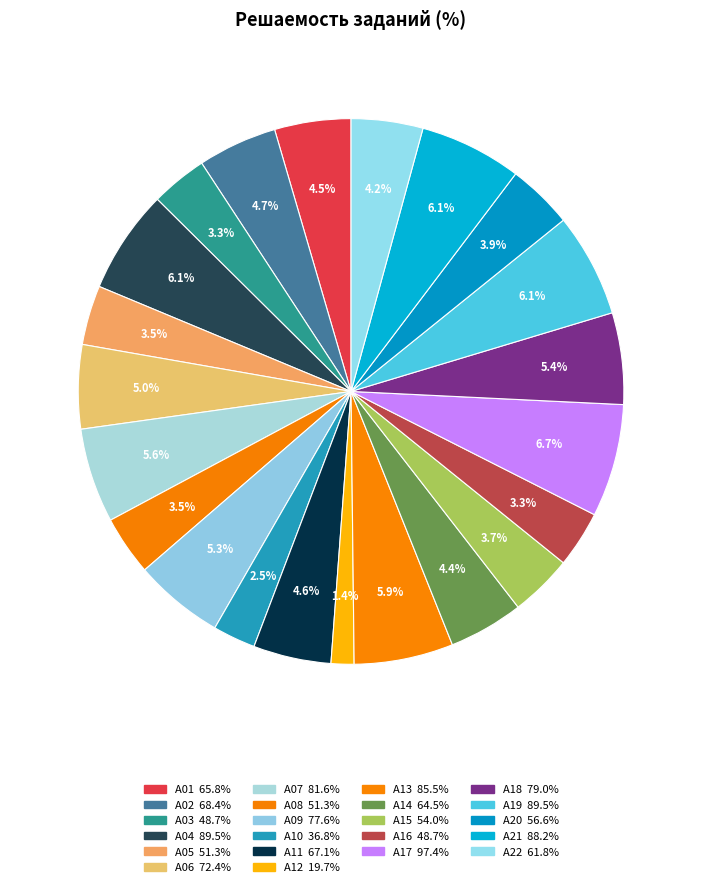

How many slices are in this pie chart?

22